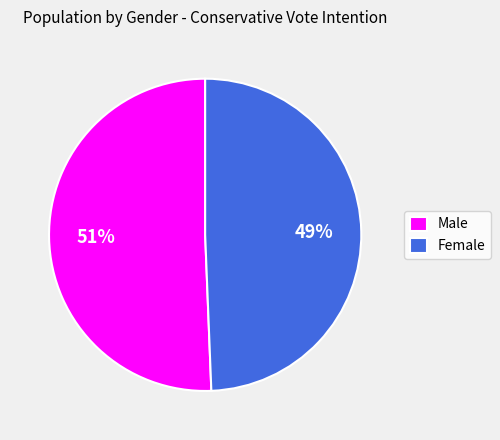

What is the majority slice?

Male